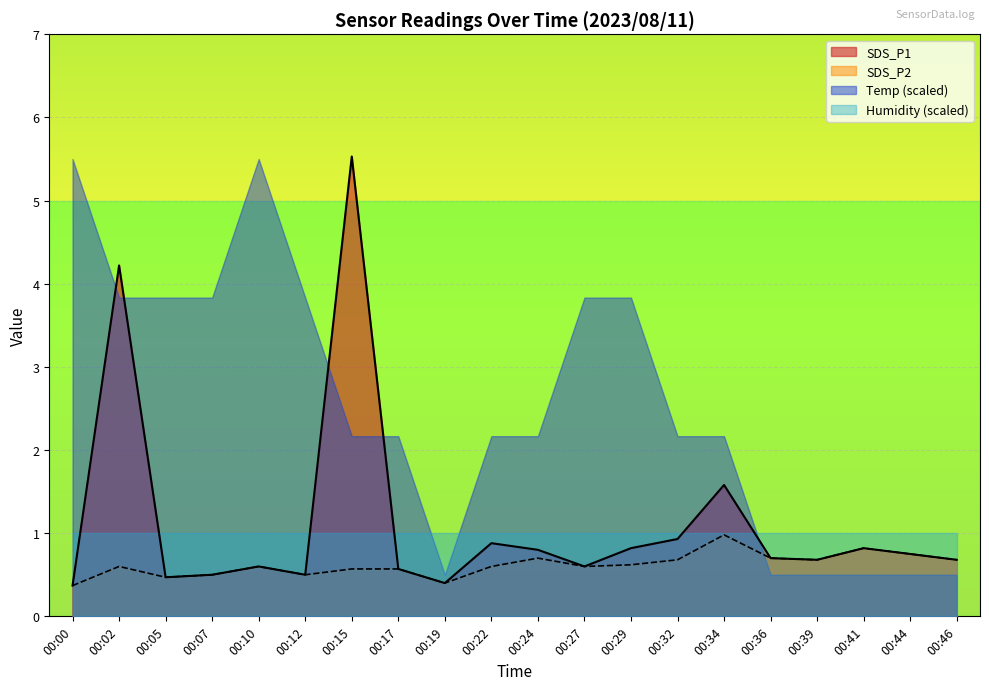

True or false: SDS_P1 and SDS_P2 intersect in this chart.

False